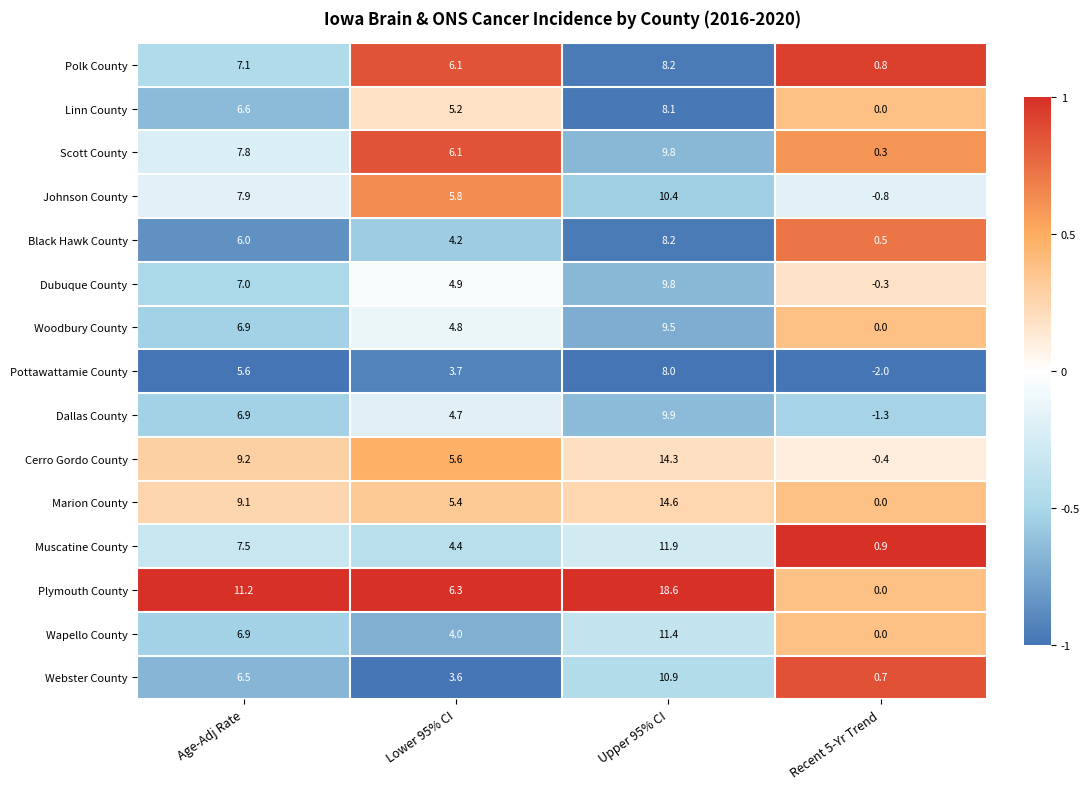

At which label is Johnson County closest to 4?

Lower 95% CI